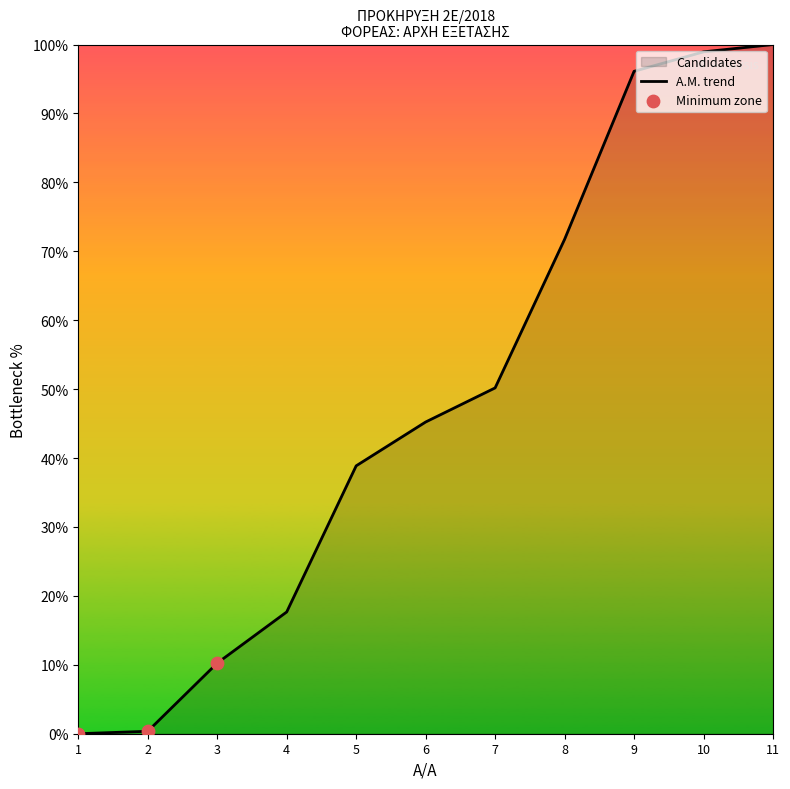

Between 1 and 6, which is larger?

6